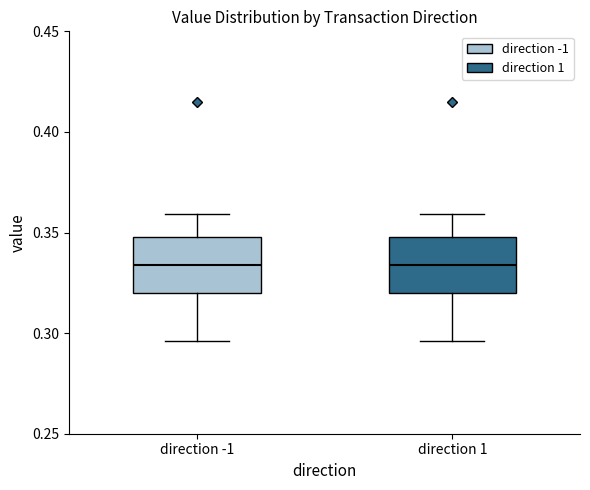

Reading left to right, read every box against the y-axis: the position of its median line, the range the box covers, and the ends of its whiskers. The values are not printed on the chart, so give them approximately, as read against the axis.

direction -1: median 0.335, box 0.320 to 0.350, whiskers 0.295 to 0.360
direction 1: median 0.335, box 0.320 to 0.350, whiskers 0.295 to 0.360